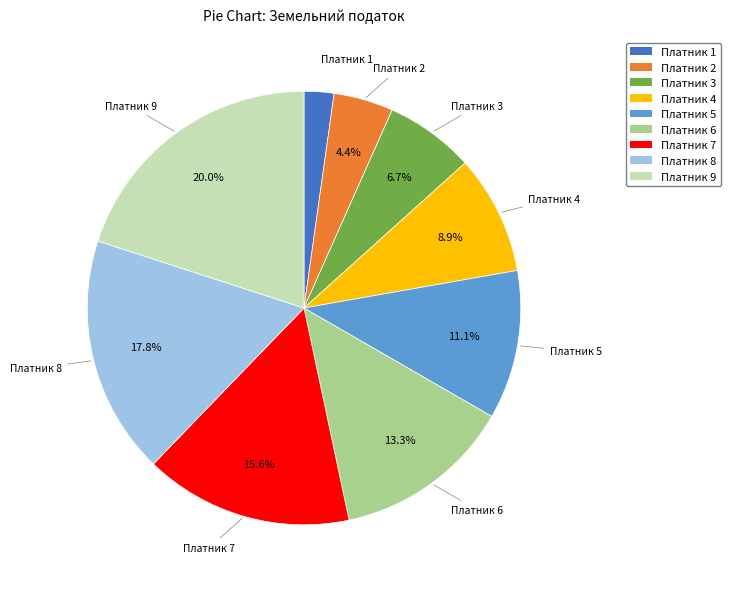

Is it true that Платник 1 is 14% of the pie?

False